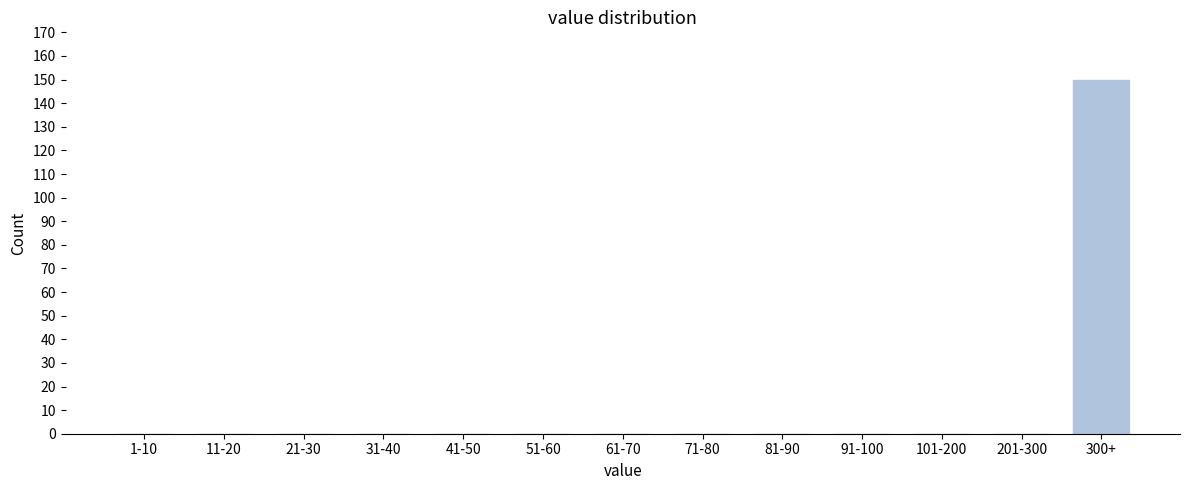

Reading right to left, list all the values displayed in this chart.

300+=150	201-300=0	101-200=0	91-100=0	81-90=0	71-80=0	61-70=0	51-60=0	41-50=0	31-40=0	21-30=0	11-20=0	1-10=0